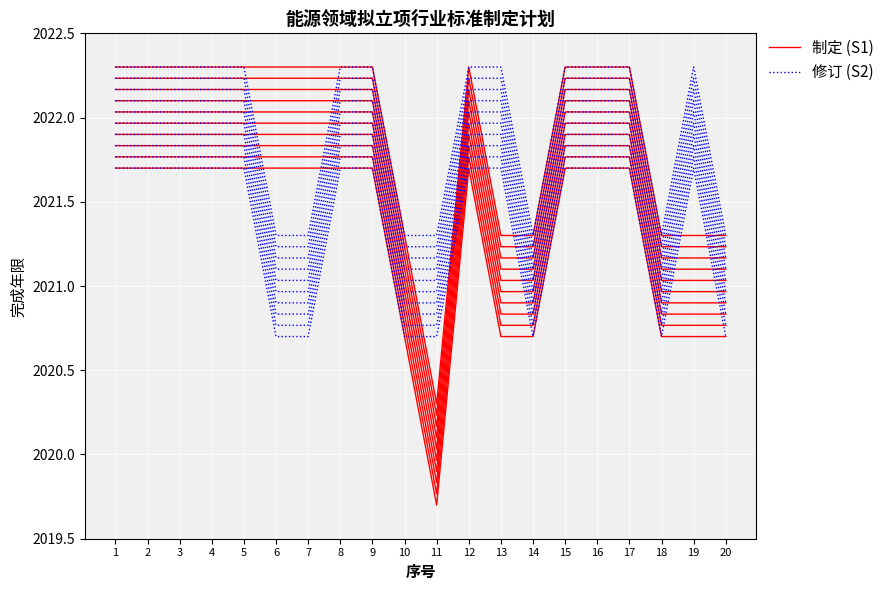

Reading left to right, extract all data points from this chart.

制定 (S1): 2021.7	2021.7	2021.7	2021.7	2021.7	2021.7	2021.7	2021.7	2021.7	2020.7	2019.7	2021.7	2020.7	2020.7	2021.7	2021.7	2021.7	2020.7	2020.7	2020.7
修订 (S2): 2021.7	2021.7	2021.7	2021.7	2021.7	2020.7	2020.7	2021.7	2021.7	2020.7	2020.7	2021.7	2021.7	2020.7	2021.7	2021.7	2021.7	2020.7	2021.7	2020.7